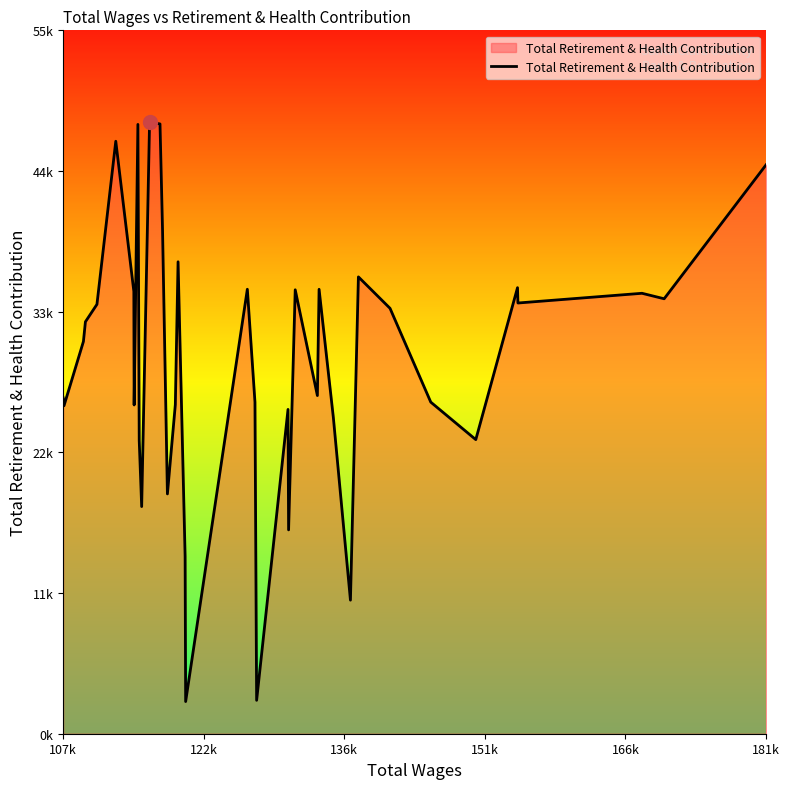

What is the greatest value displayed?

48079